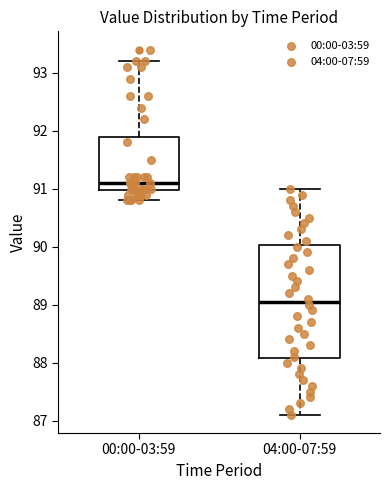

Where is the lower edge of the box for 04:00-07:59 on the y-axis? The values are not printed on the chart, so give them approximately, as read against the axis.

88.1